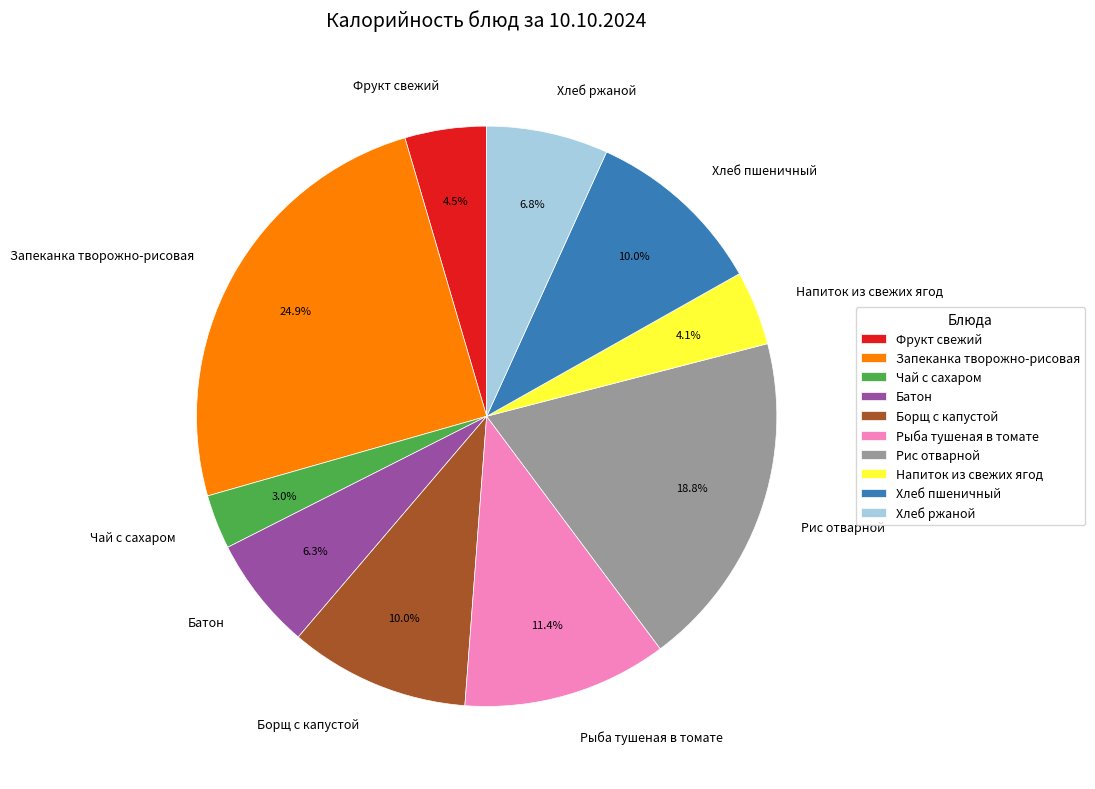

To the nearest percent, what is the difference between the largest and smallest slice percentages?

22%